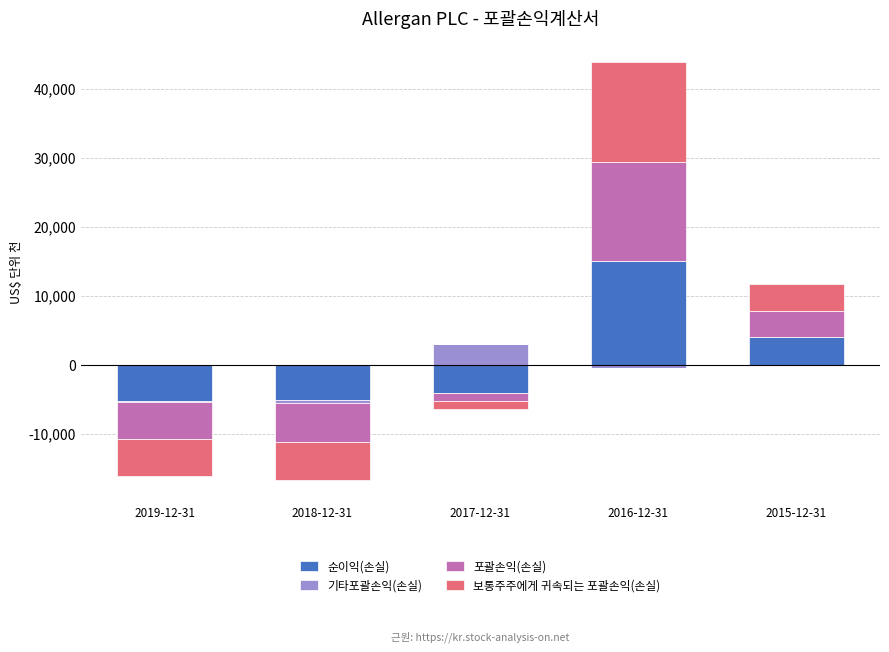

What is the label of the 3rd bar from the right?

2017-12-31